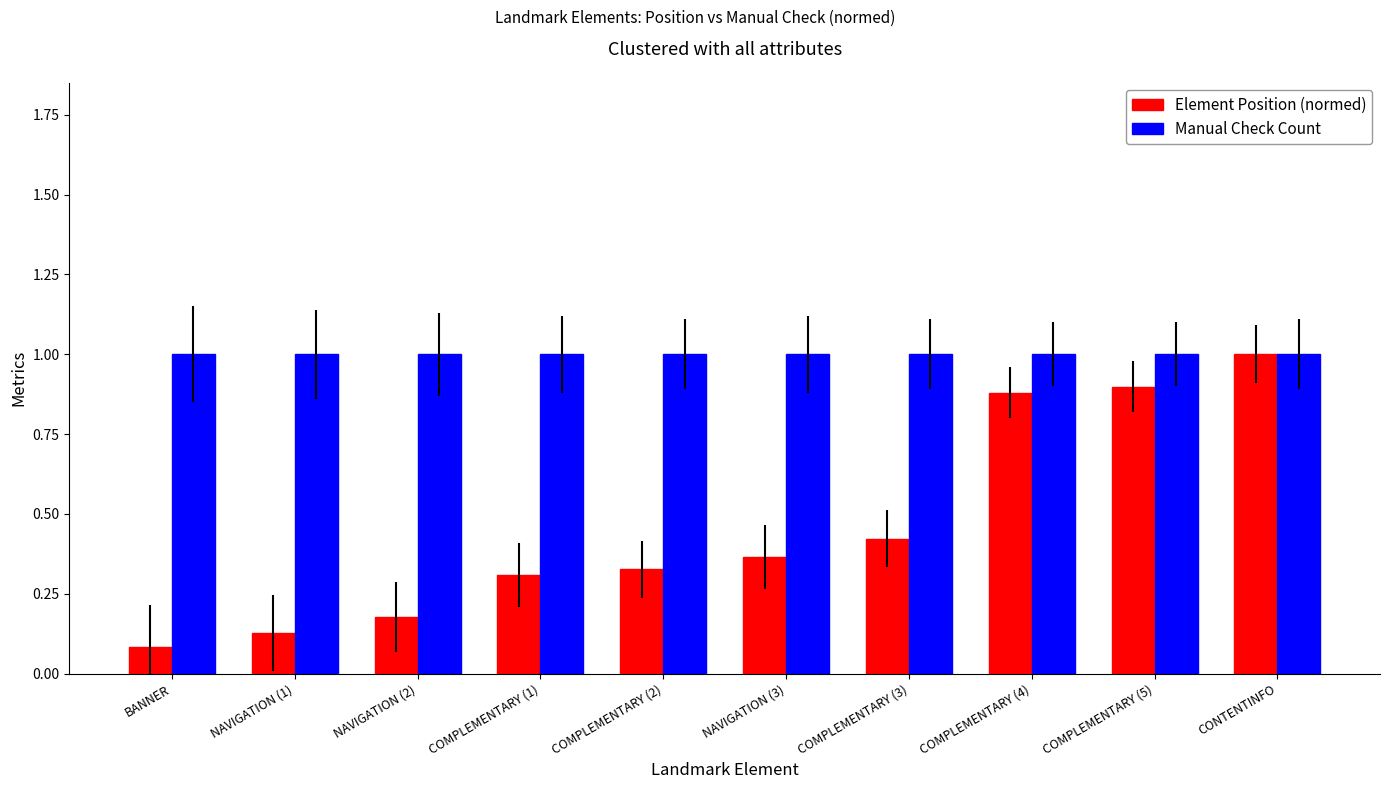

Between COMPLEMENTARY (2) and NAVIGATION (3), which series saw the biggest shift?

Element Position (normed)